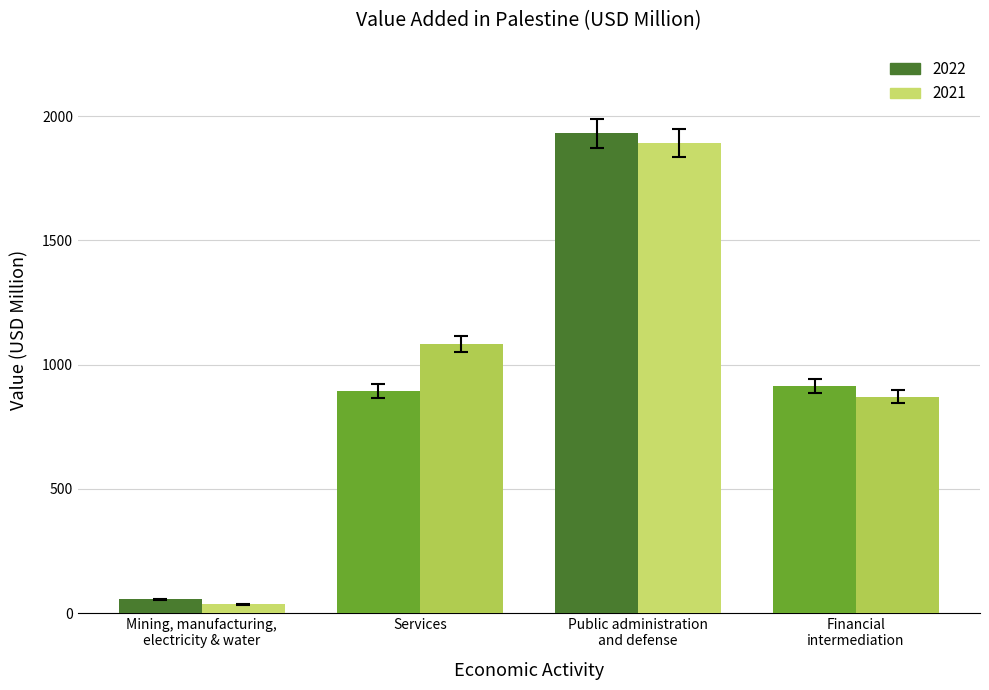

At which label does 2021 reach its peak?

Public administration
and defense